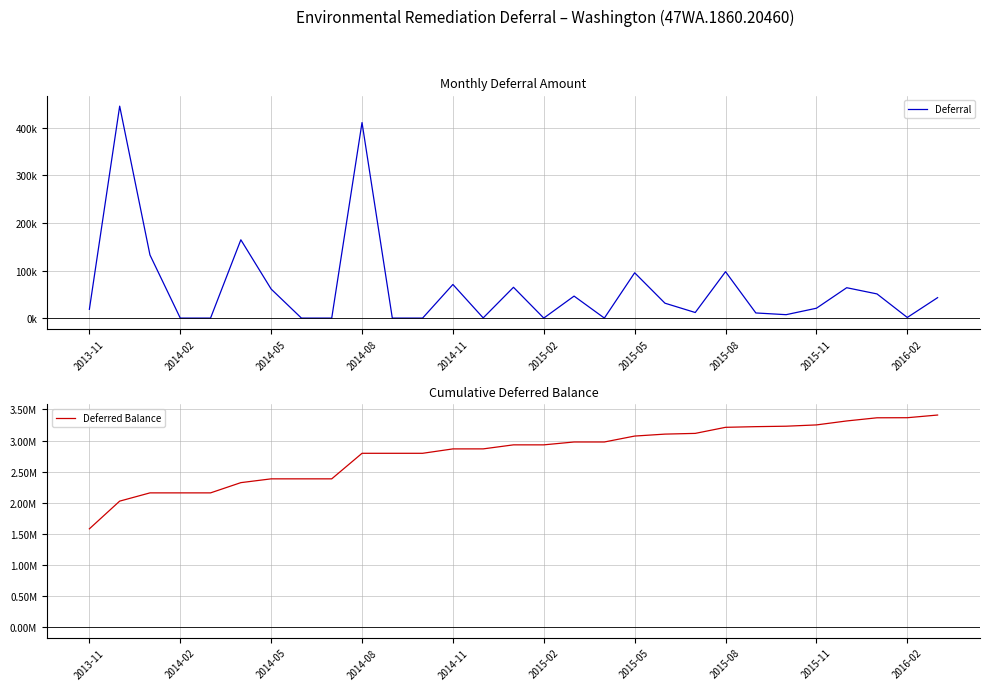

How many categories are shown in the chart?

29